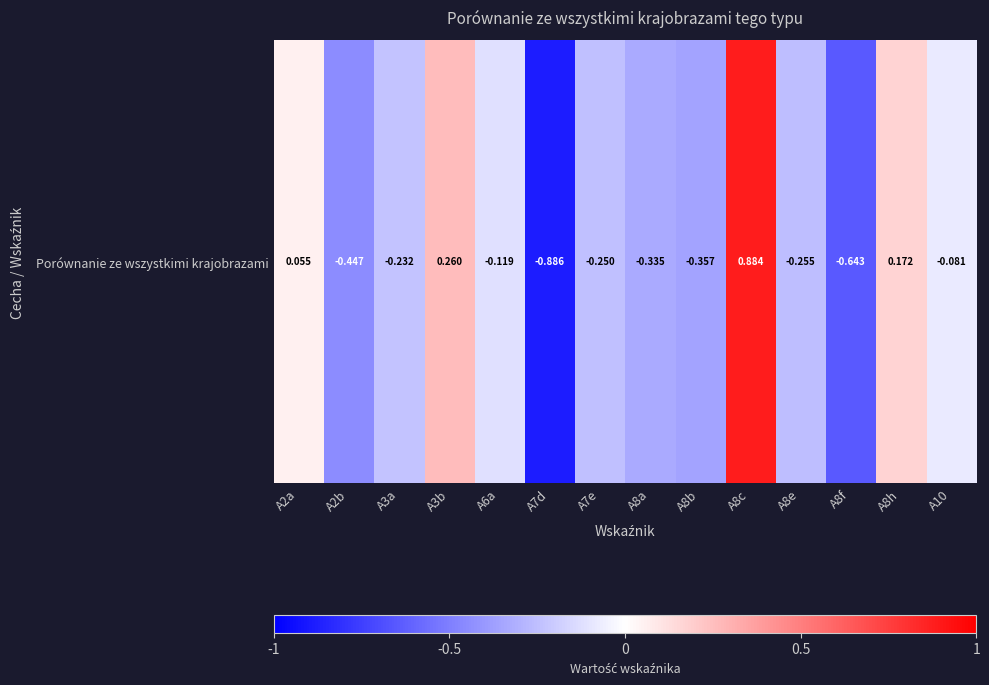

Which label corresponds to the smallest value in the chart?

A7d